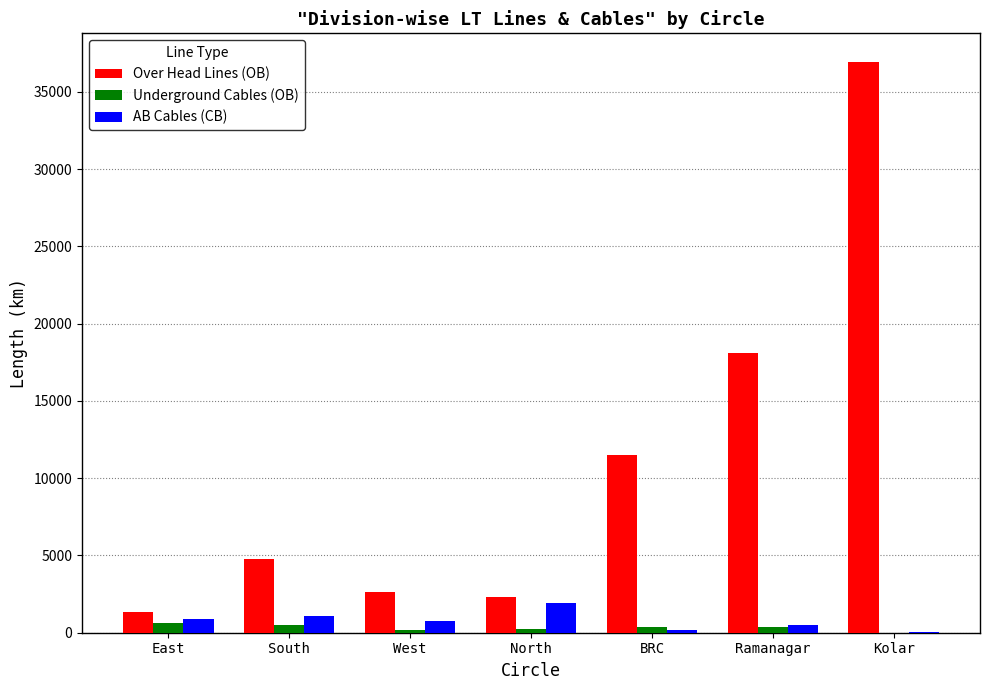

At which label does Over Head Lines (OB) reach its peak?

Kolar